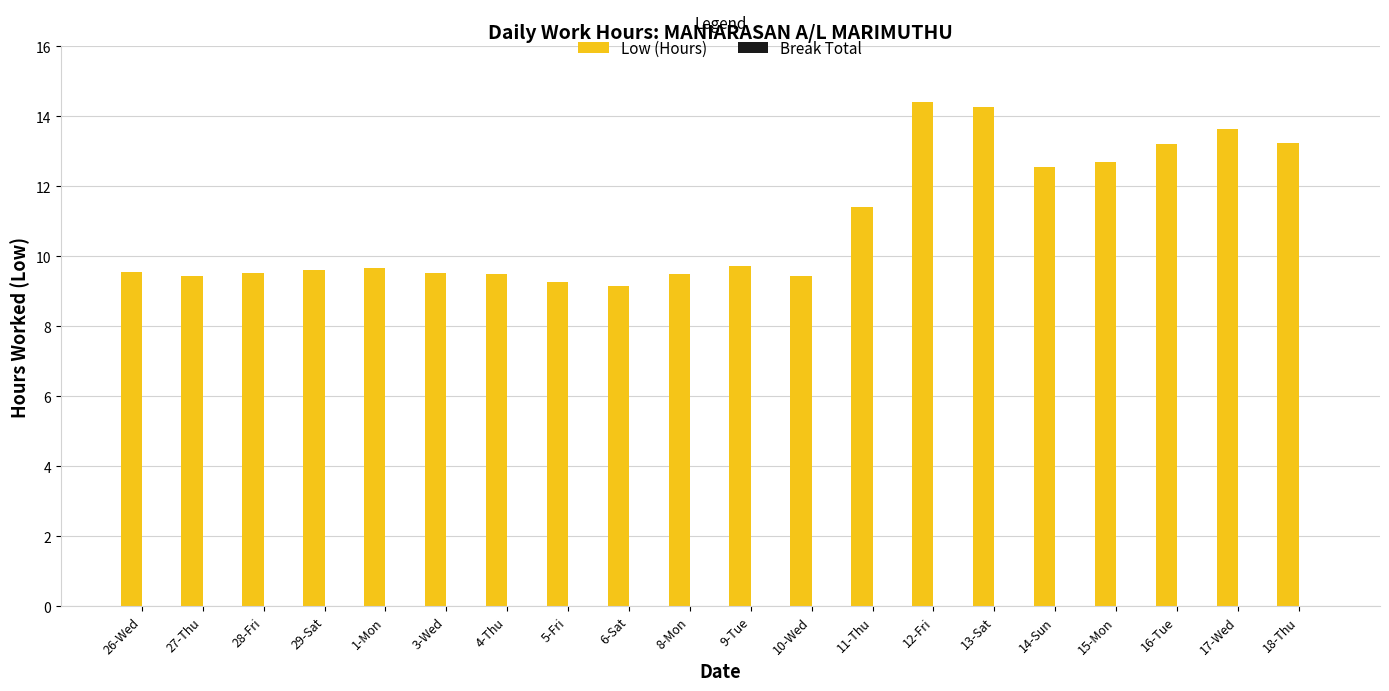

Between 15-Mon and 10-Wed, which is larger?

15-Mon